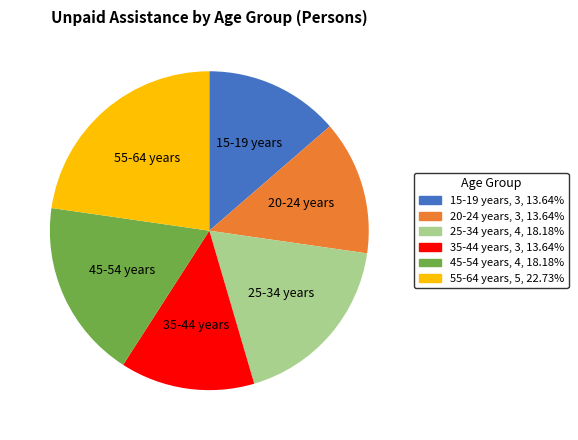

Does any single category account for the majority?

No